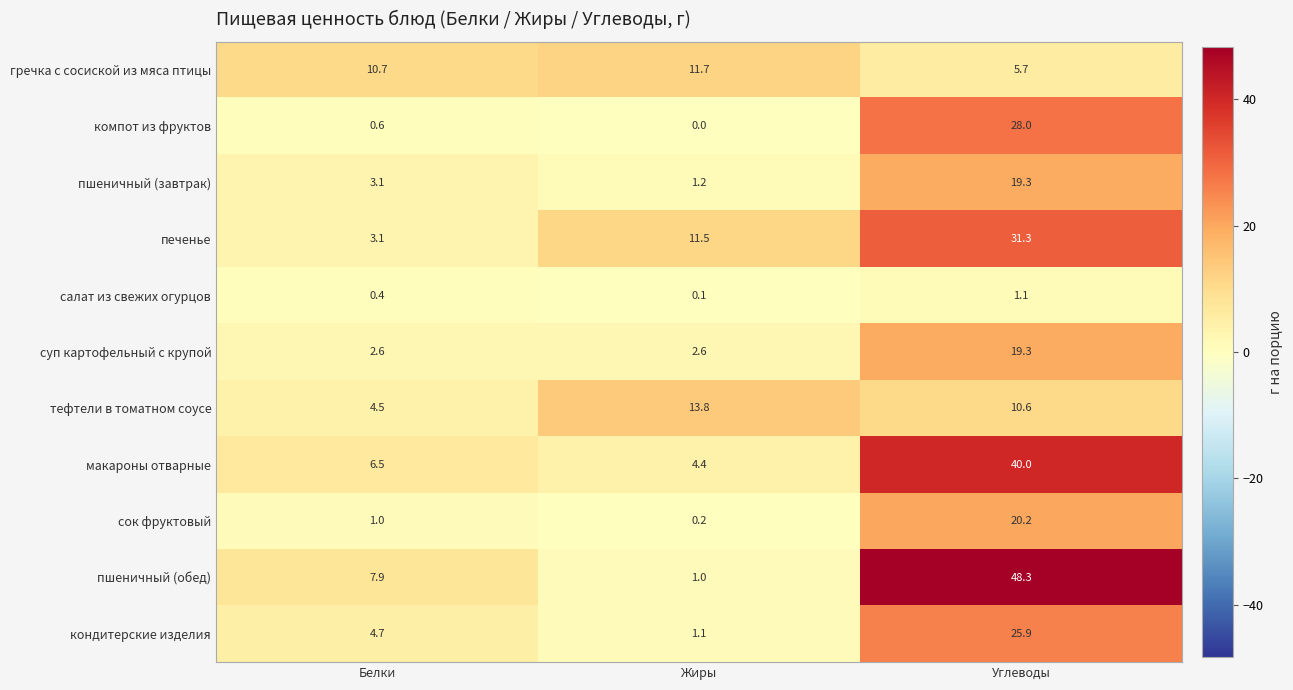

What is the average value of the макароны отварные series?

17.0